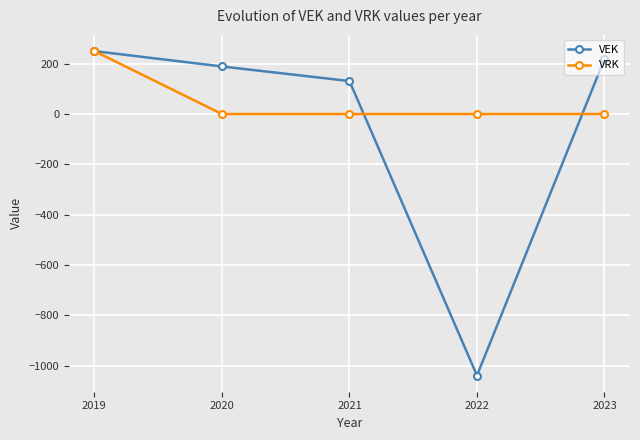

At which category is the sum across all series the highest?

2019